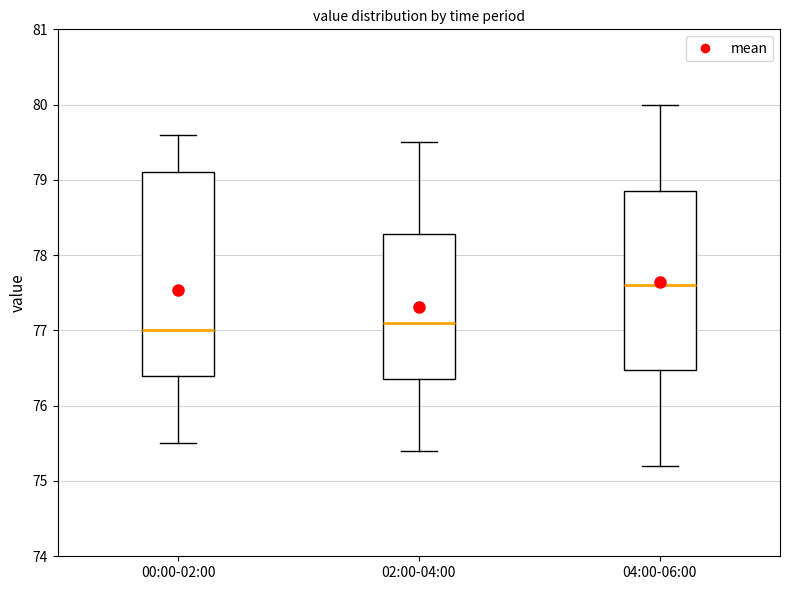

Comparing the boxes themselves (not the whiskers), which one is the tallest?

00:00-02:00